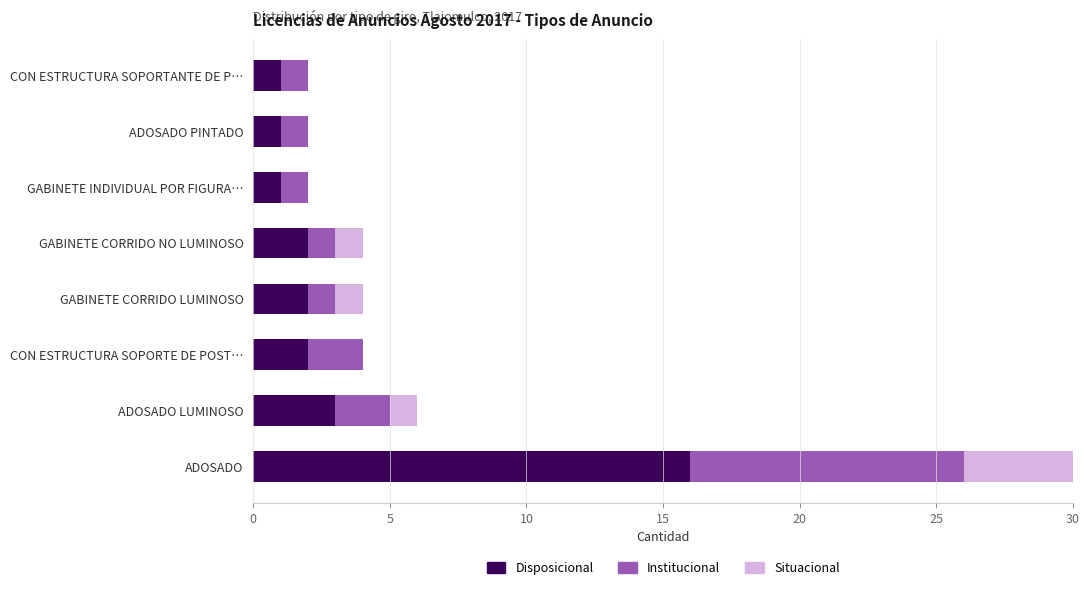

True or false: Institucional has a value of 1 at ADOSADO LUMINOSO.

False